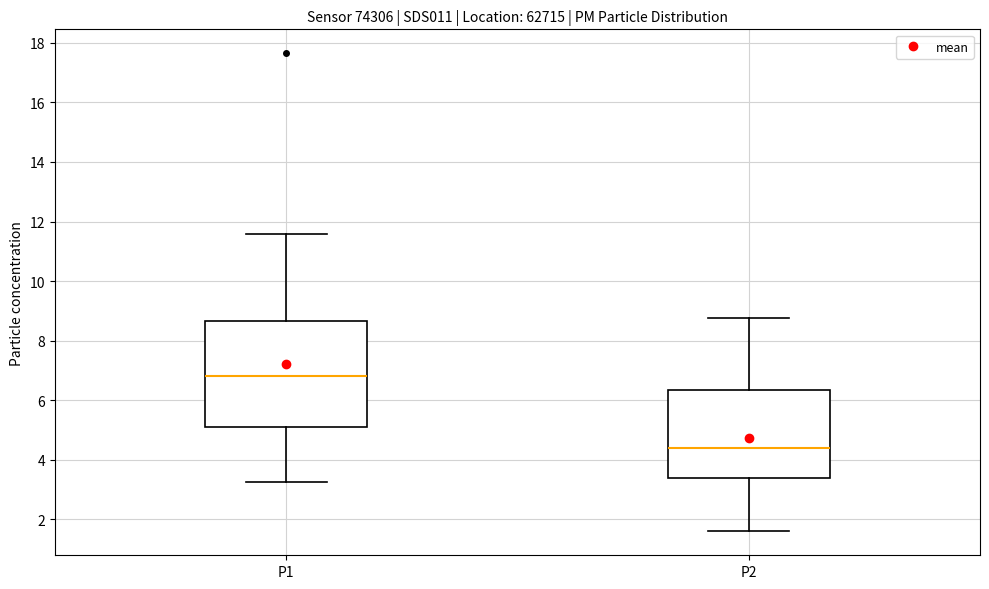

Which box is the tallest, from its lower edge to its upper edge?

P1